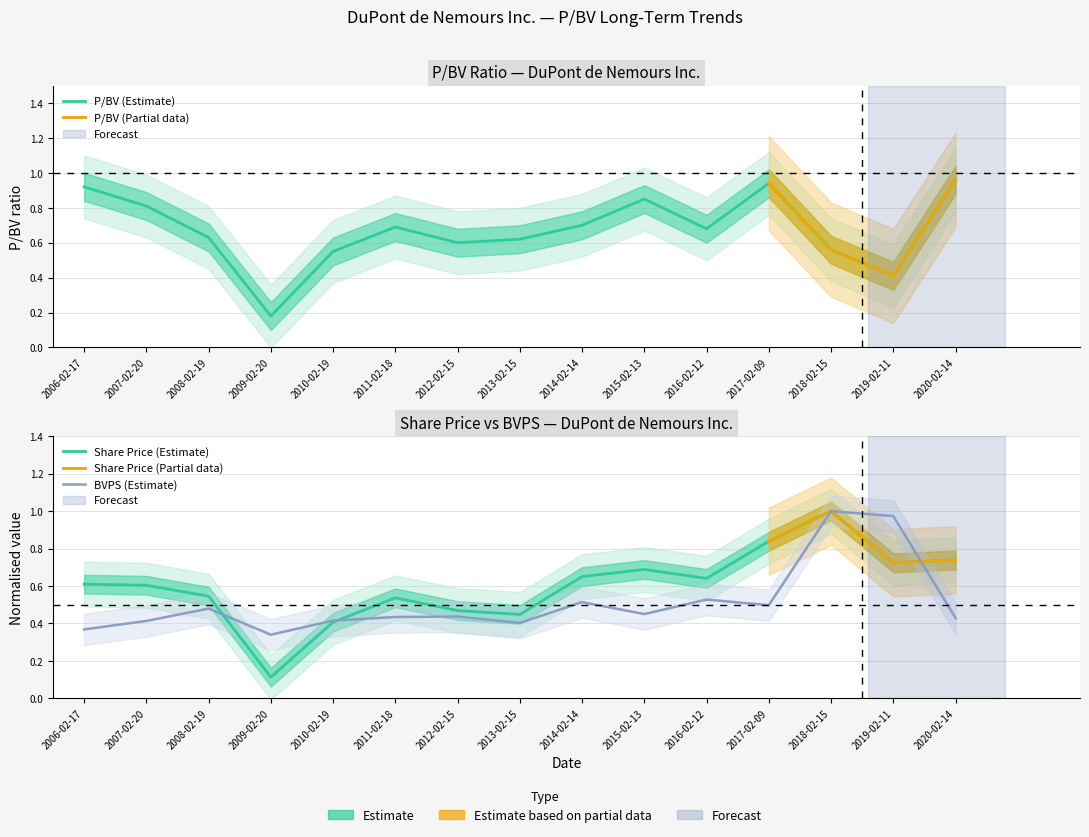

The value of Share price at 2013-02-15 is 0.6. True or false?

False